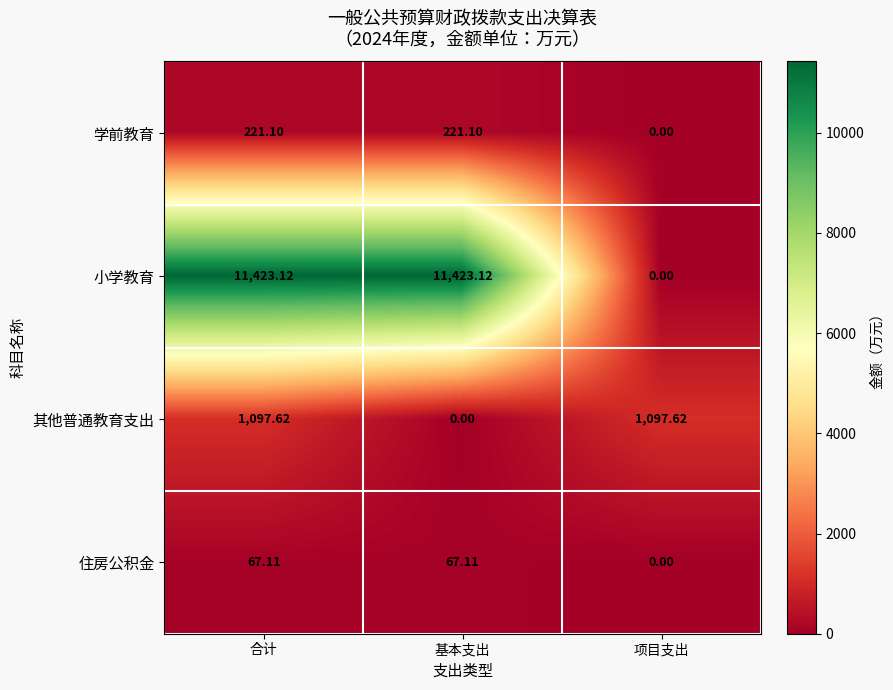

Between 基本支出 and 项目支出, which series saw the biggest shift?

小学教育